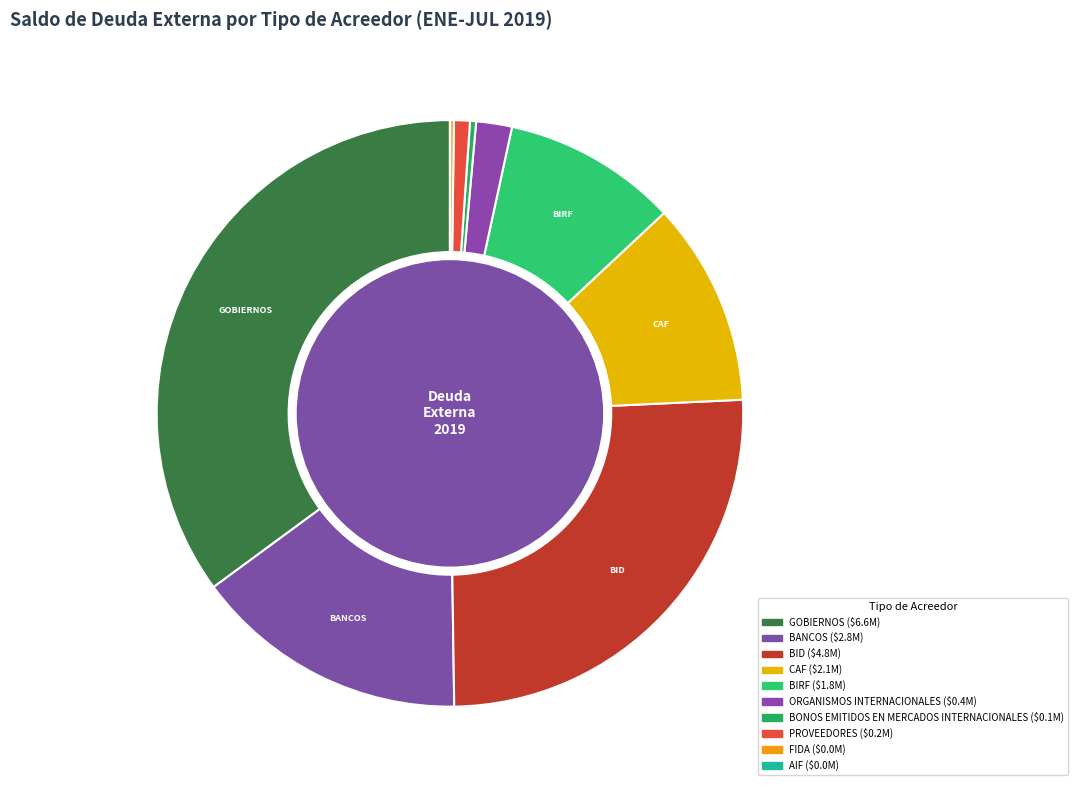

Which slice is the smallest?

AIF